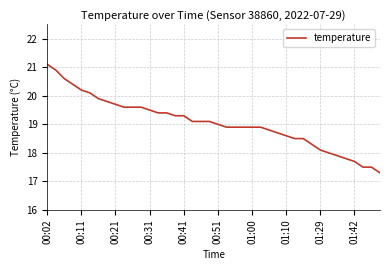

What is the greatest value displayed?

21.1